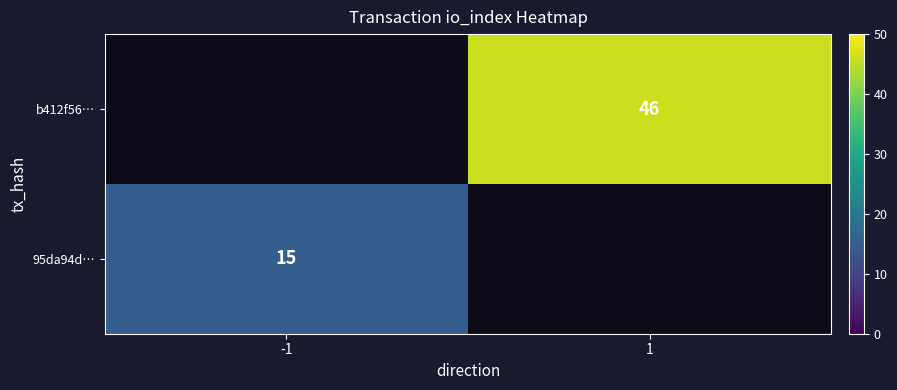

How many distinct data groups are displayed?

2